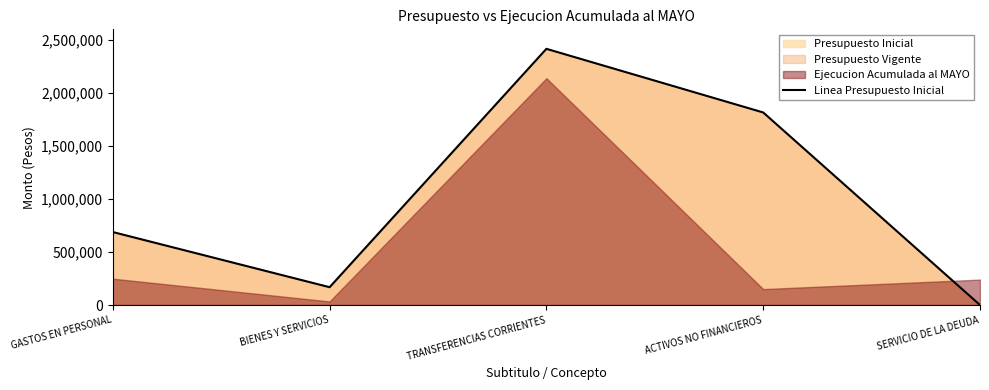

What position from the left is SERVICIO DE LA DEUDA?

5